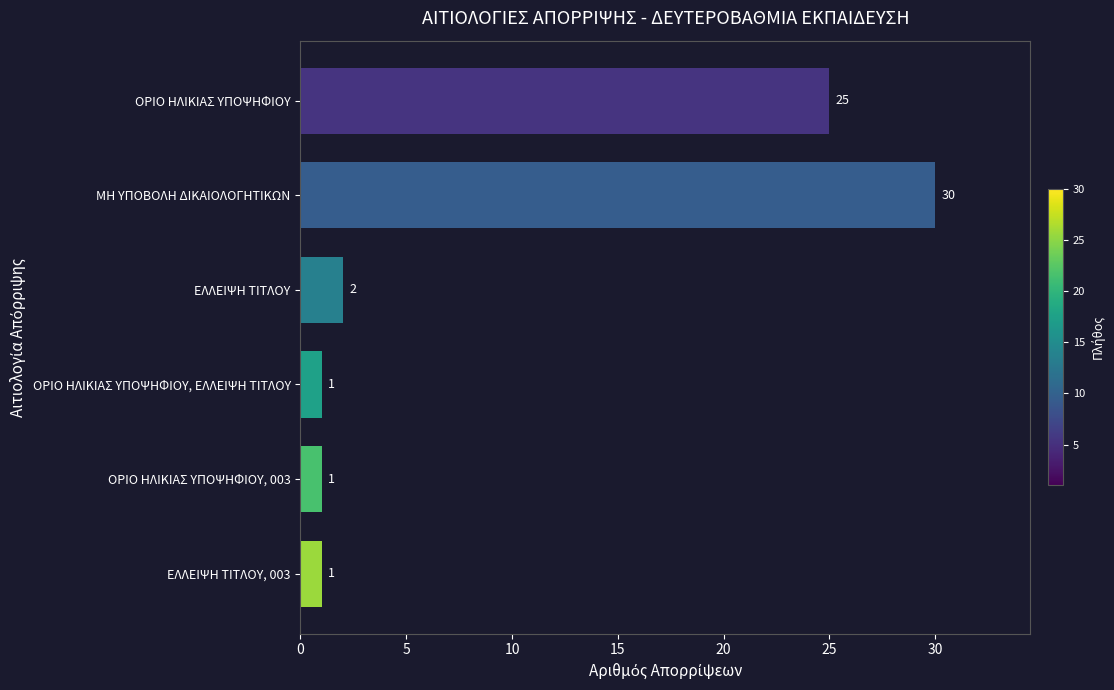

True or false: the data shows 1 at ΕΛΛΕΙΨΗ ΤΙΤΛΟΥ, 003.

True